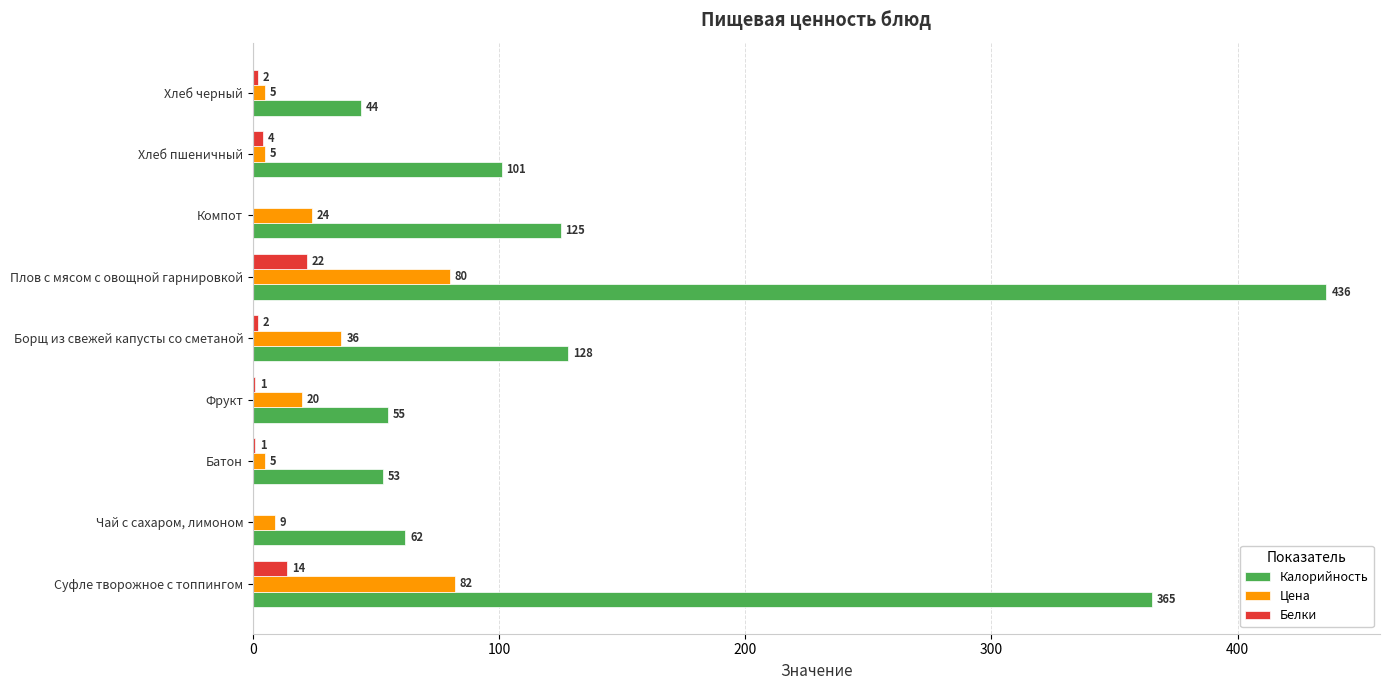

The value of Белки at Суфле творожное с топпингом is 14. True or false?

True